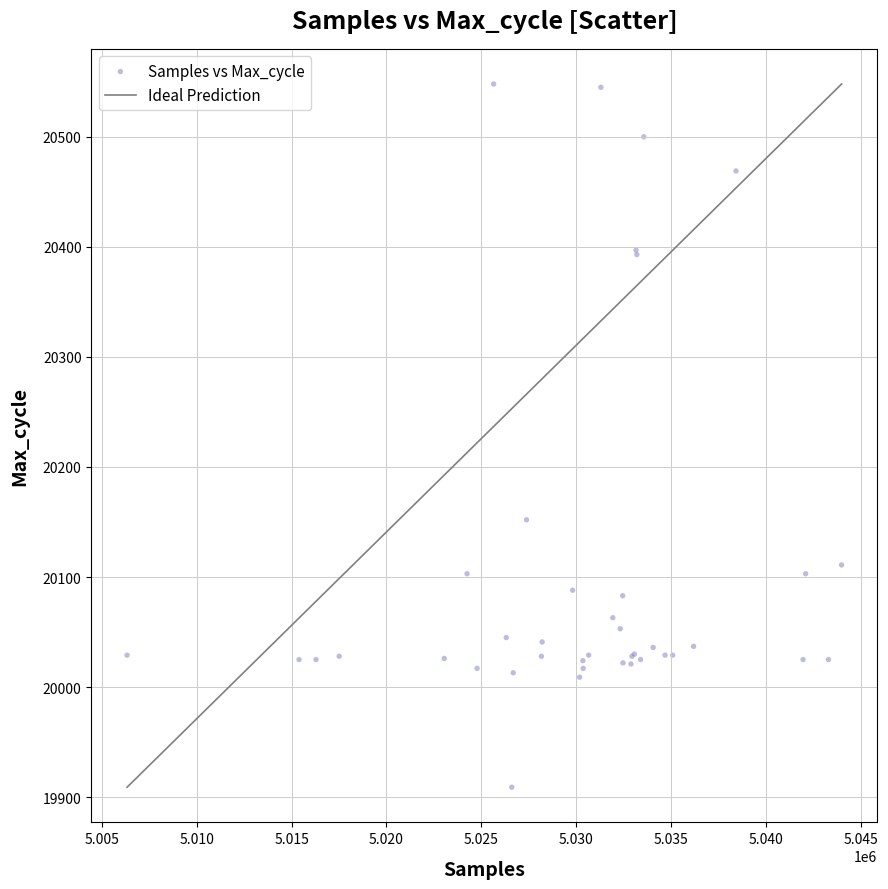

What Y value in the scatter plot is closest to 20228?

20152